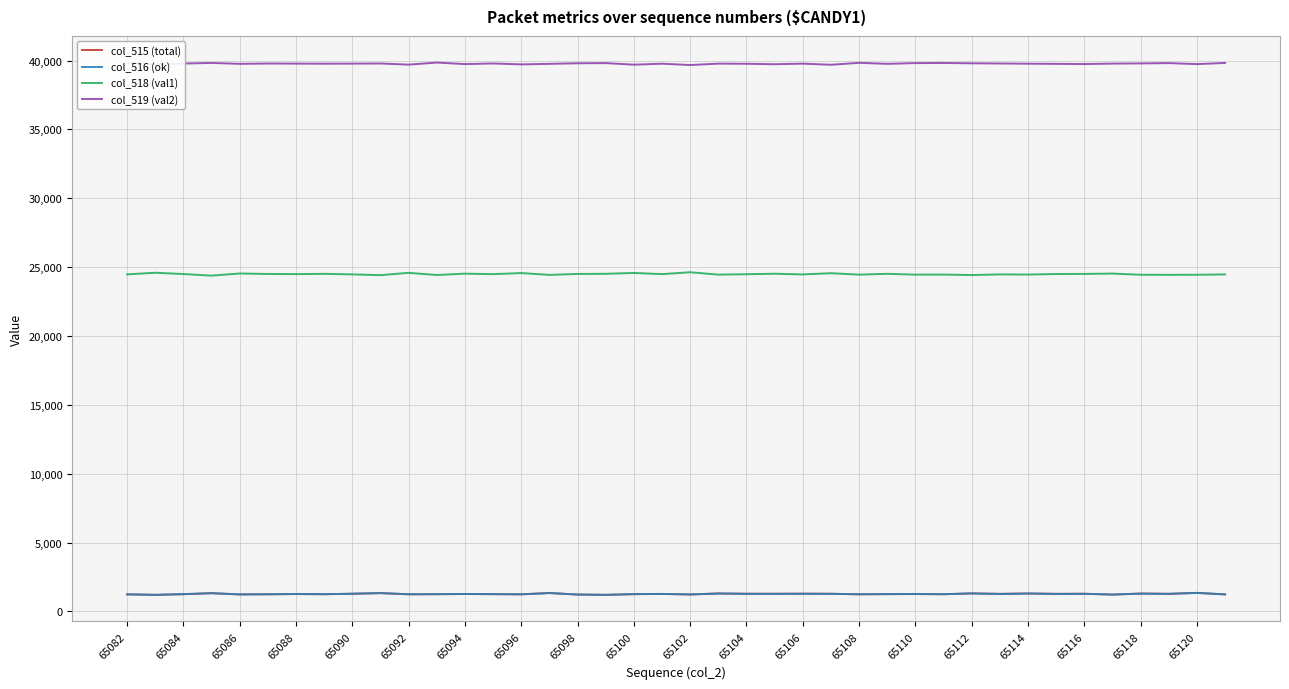

What is the smallest value displayed?

1204